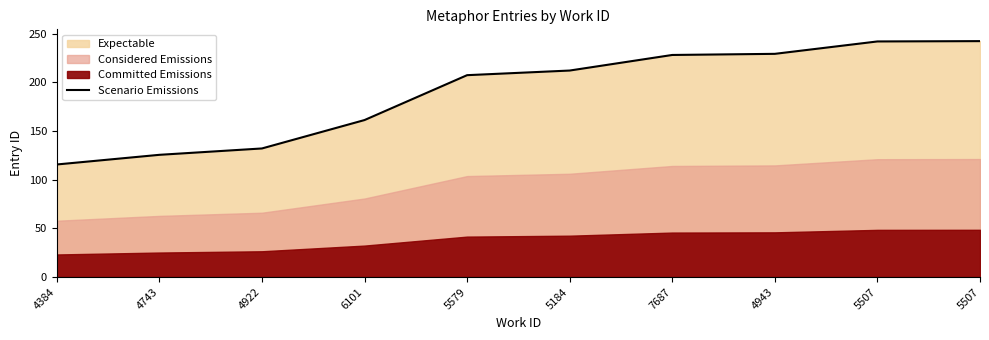

Reading left to right, list all the values displayed in this chart.

115.7	125.6	132.1	161.3	207.5	212.2	228.2	229.4	242.1	242.5